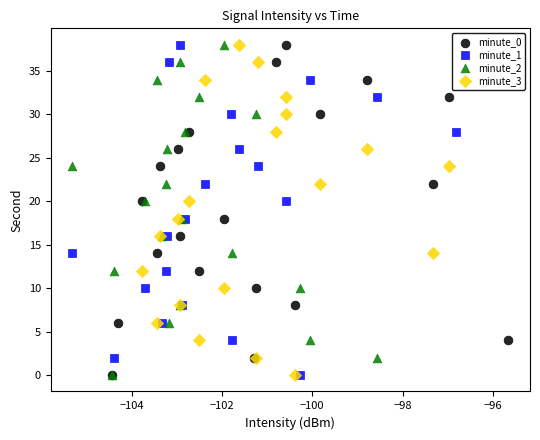

What are all the series names shown in the legend?

minute_0, minute_1, minute_2, minute_3